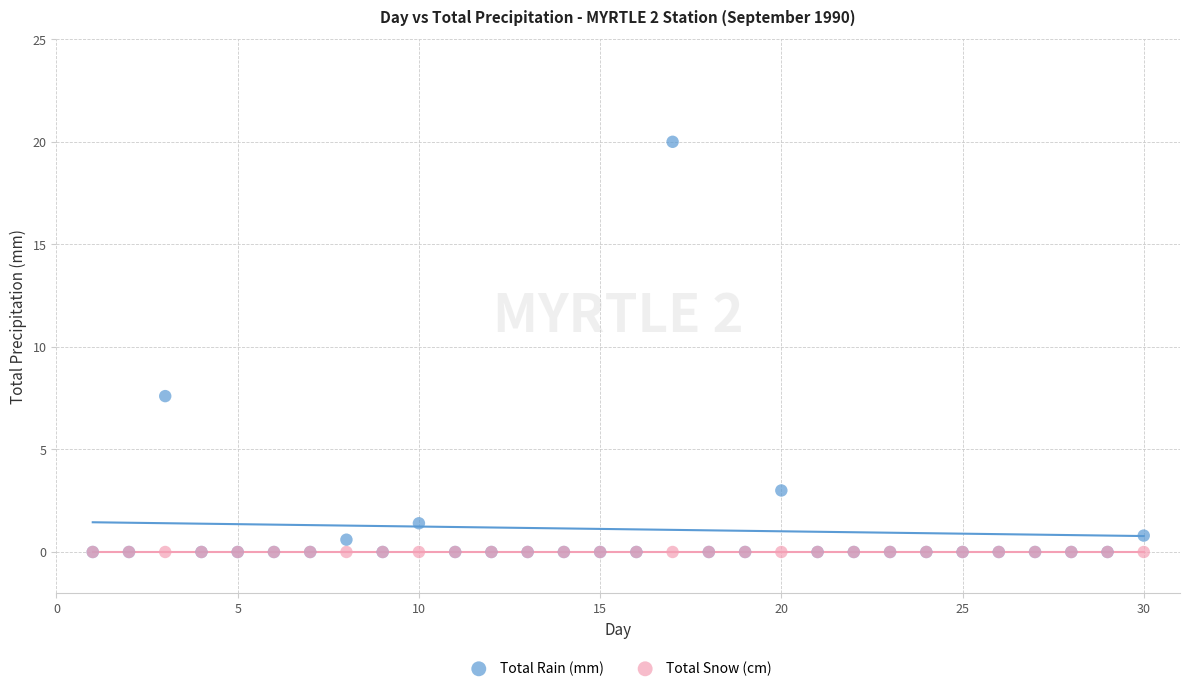

In the Total Rain (mm) series, what Y value is closest to 10?

7.6